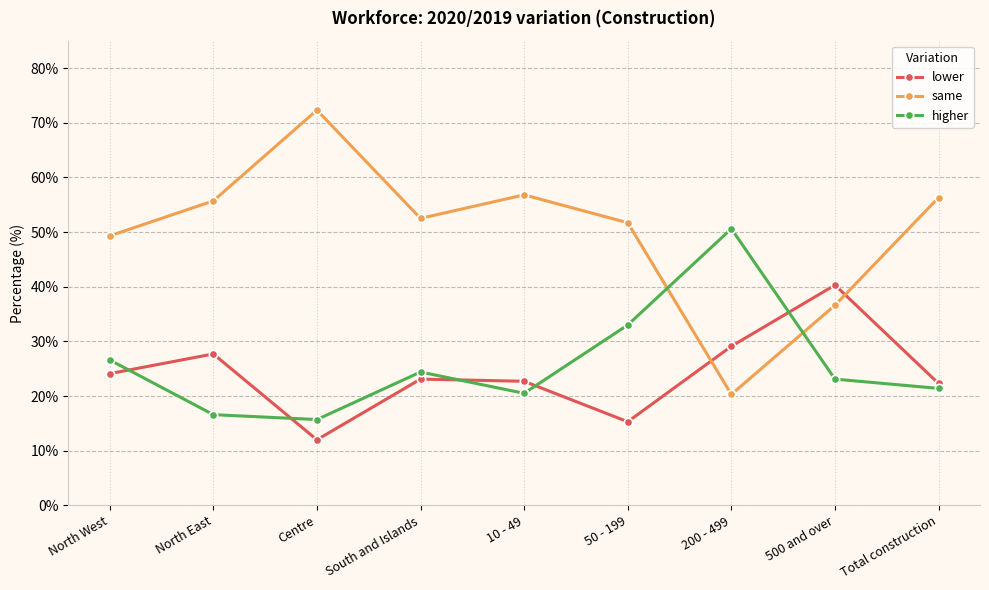

How many data points does each series have?

9